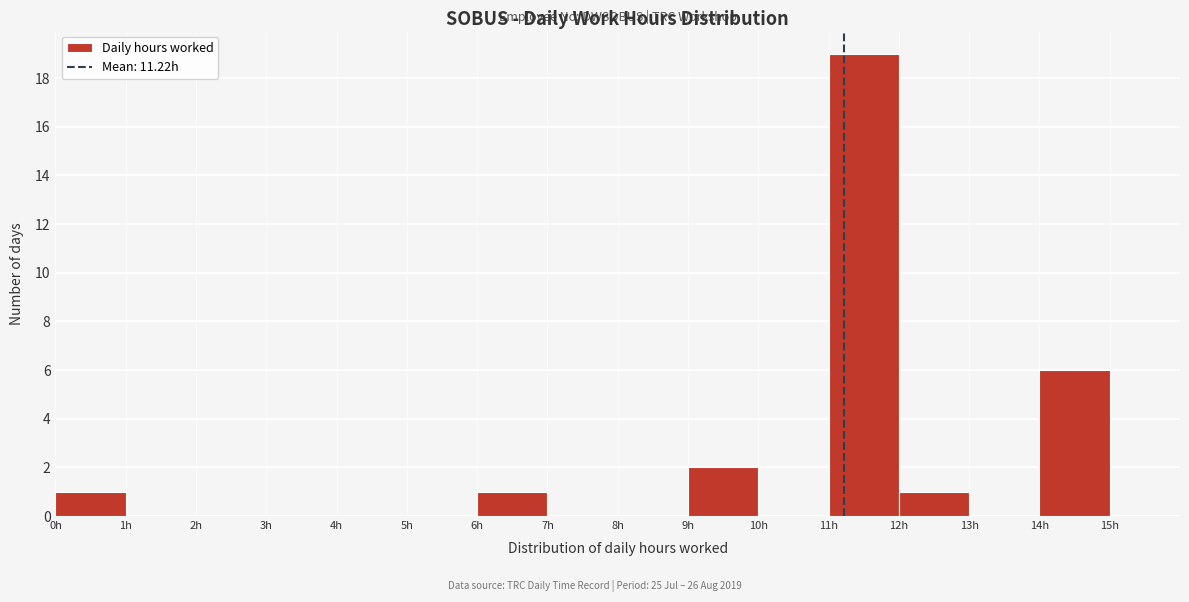

Reading left to right, list every bar in this chart as the range it spans on the x-axis followed by its height. The values are not printed on the chart, so give them approximately, as read against the axis.

0 to 1: 1
1 to 2: 0
2 to 3: 0
3 to 4: 0
4 to 5: 0
5 to 6: 0
6 to 7: 1
7 to 8: 0
8 to 9: 0
9 to 10: 2
10 to 11: 0
11 to 12: 19
12 to 13: 1
13 to 14: 0
14 to 15: 6